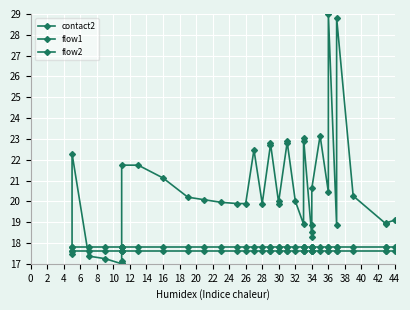

Which series has the largest total across all categories?

contact2